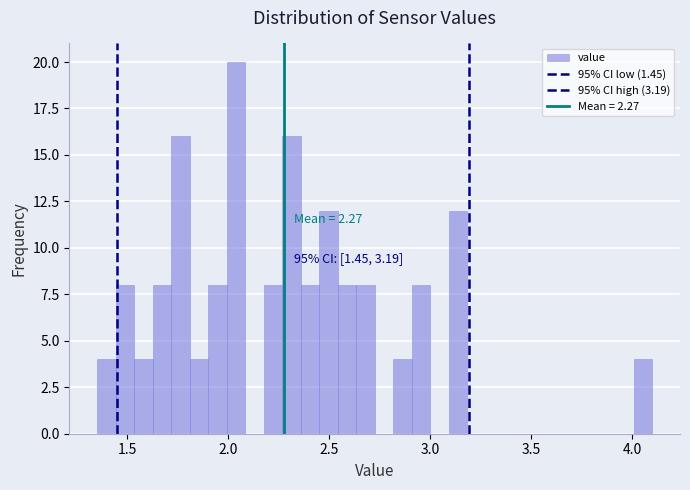

Around what value on the x-axis is the tallest bar? Give the approximate position of its centre, as read against the axis.

2.05